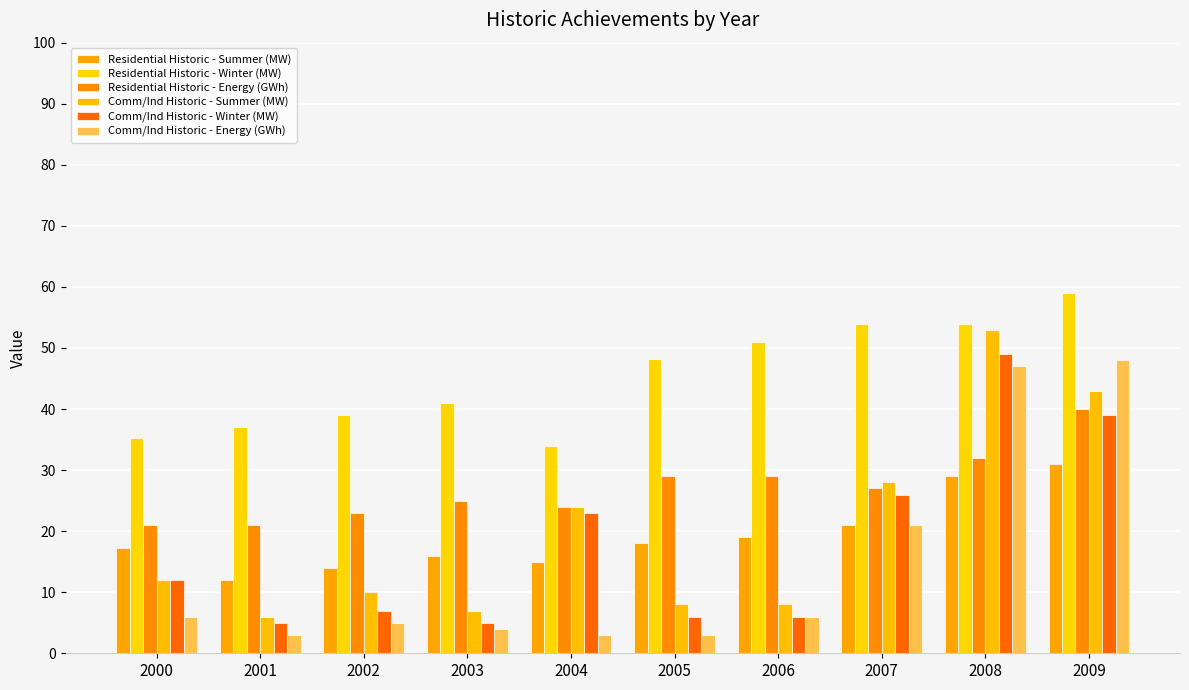

Rank the categories by Residential Historic - Energy (GWh) value from highest to lowest.

2009, 2008, 2005, 2006, 2007, 2003, 2004, 2002, 2000, 2001